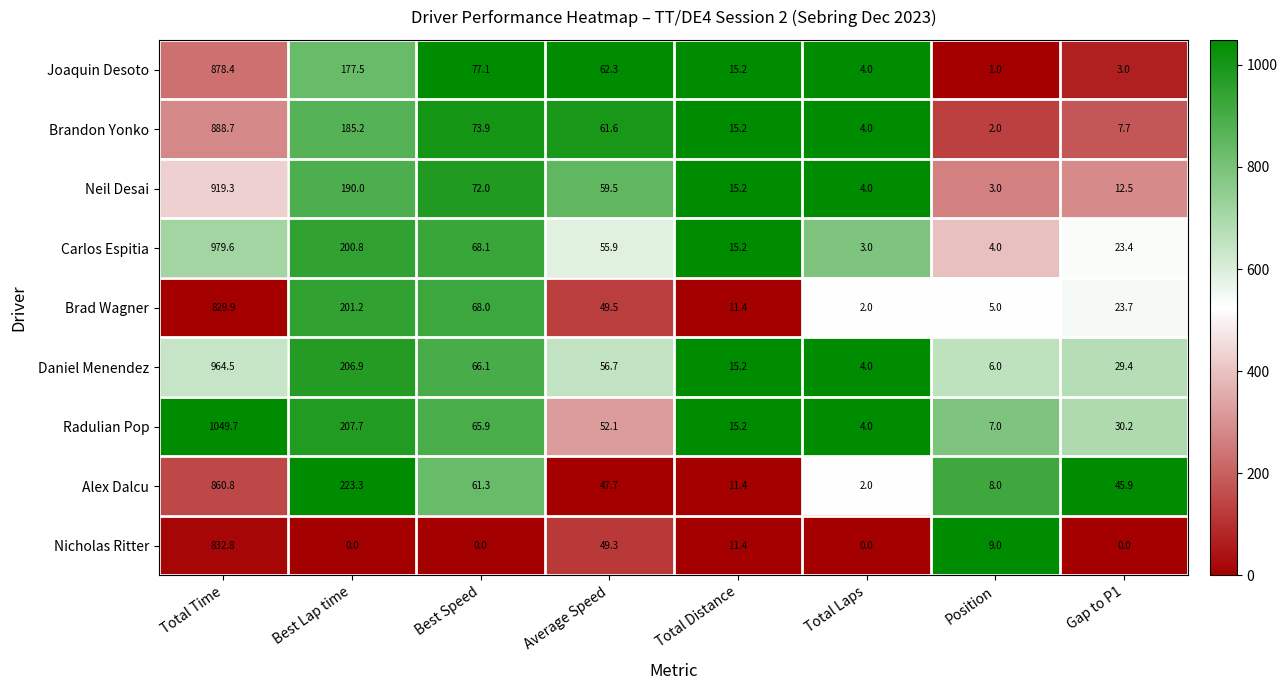

What is the total value across all series at Total Time?

8203.7